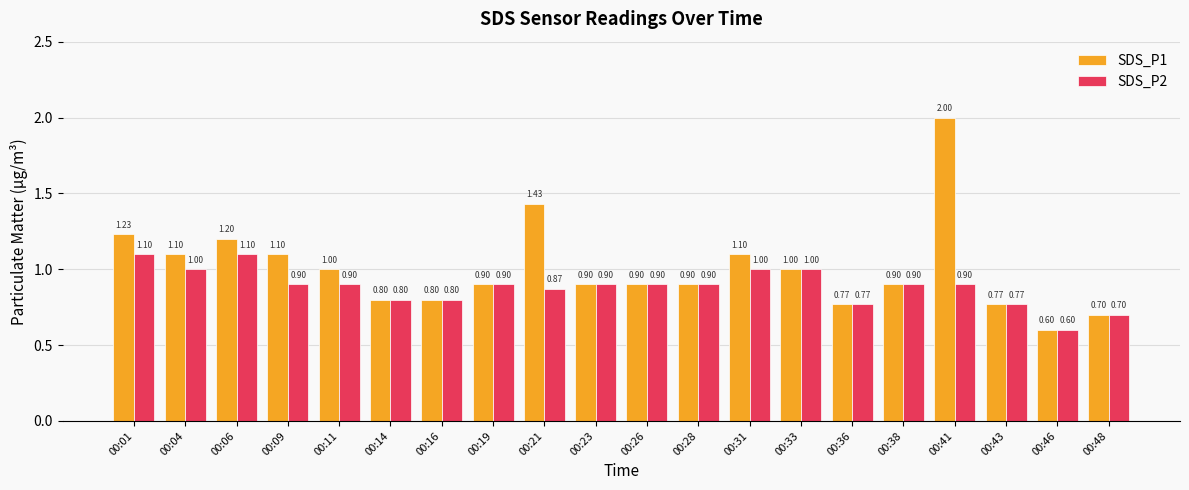

What is the sum of all SDS_P2 values?

17.7